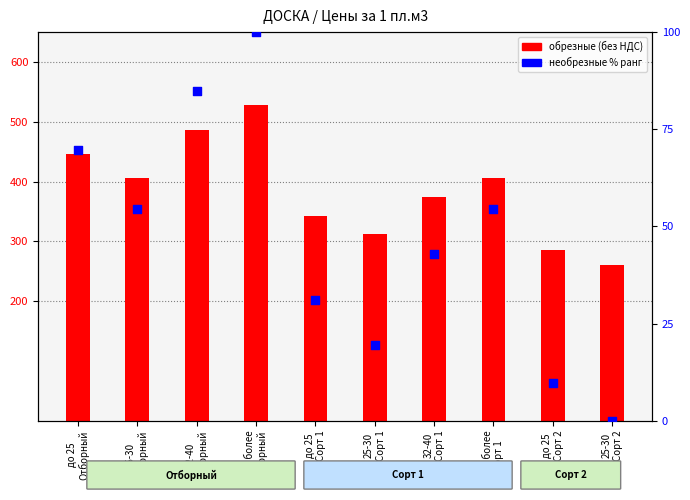

Is the value of необрезные % ранг at 32-40
Сорт 1 greater than the value of обрезные (без НДС) at 44 и более
Сорт 1?

No